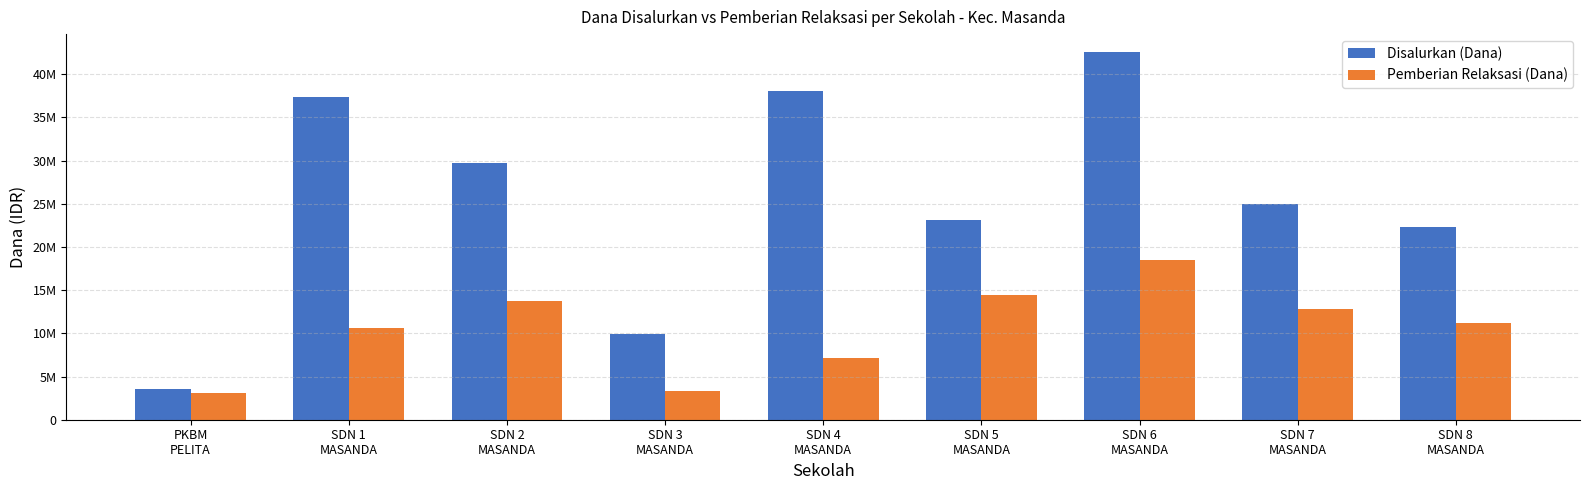

Rank the categories by Disalurkan (Dana) value from lowest to highest.

PKBM
PELITA, SDN 3
MASANDA, SDN 8
MASANDA, SDN 5
MASANDA, SDN 7
MASANDA, SDN 2
MASANDA, SDN 1
MASANDA, SDN 4
MASANDA, SDN 6
MASANDA